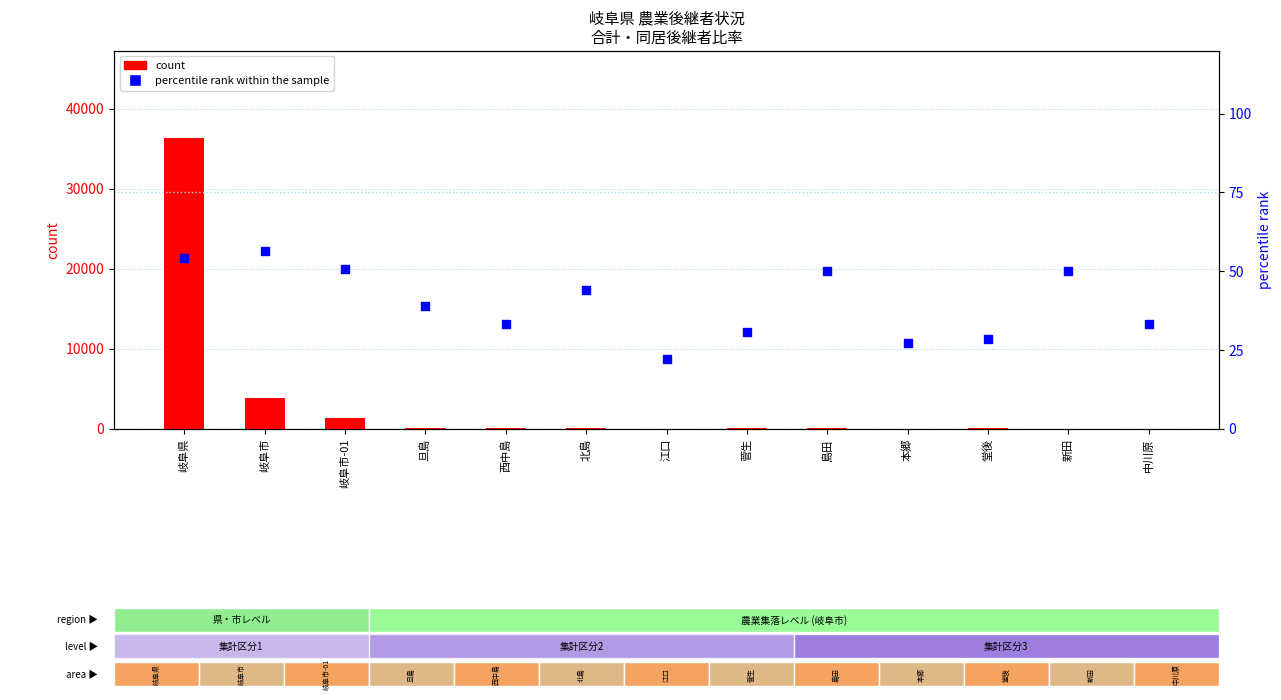

Which series has the widest spread of Y values?

count